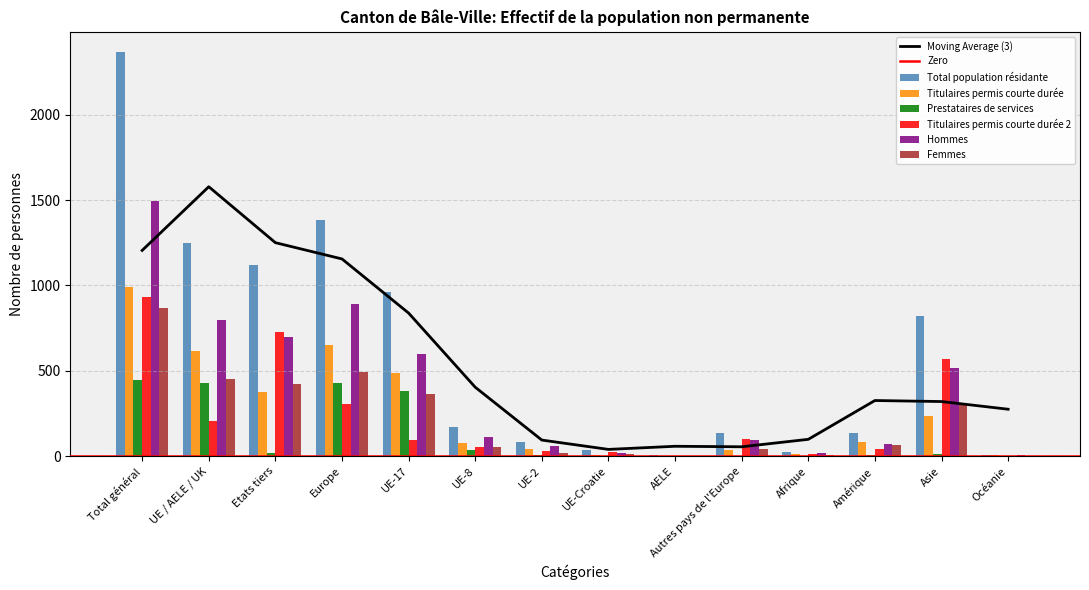

What is the maximum value for Titulaires permis courte durée?

990